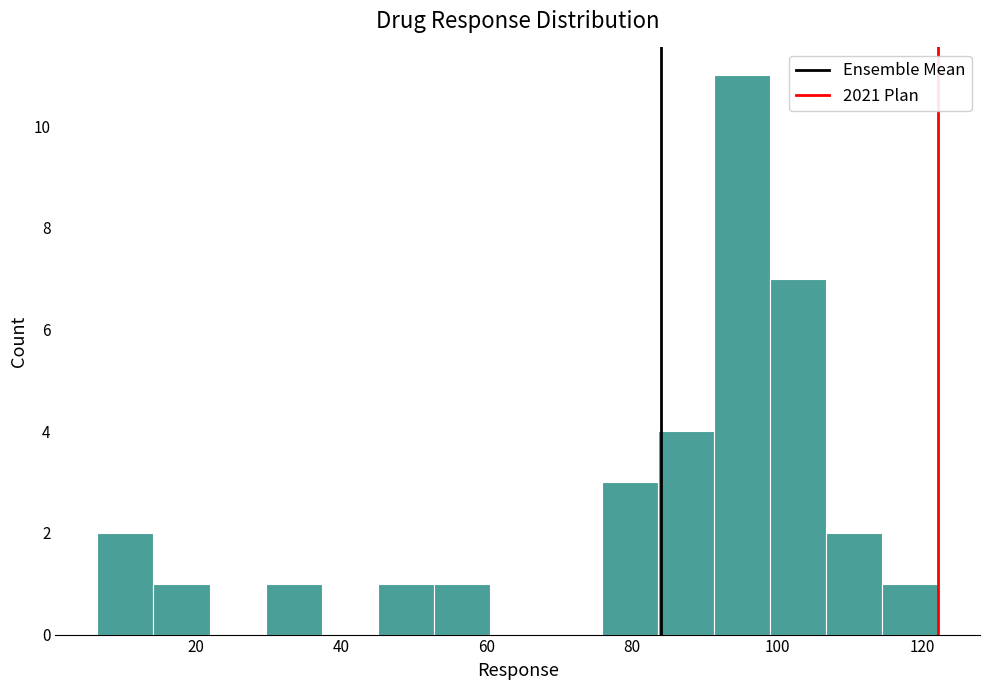

Read against the x-axis, roughly where is the centre of the tallest bar?

96